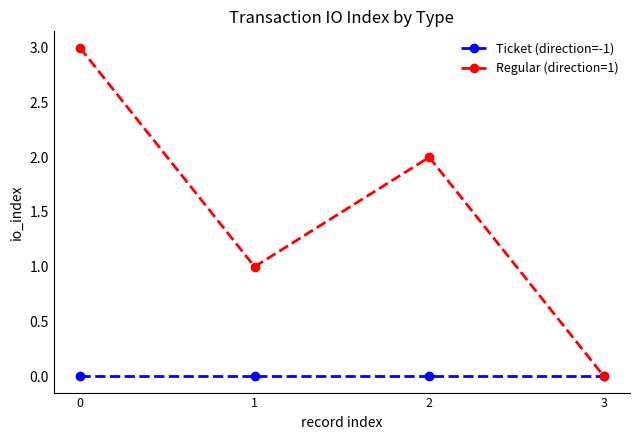

What is the sum of the Regular (direction=1) values at 2 and 1?

3